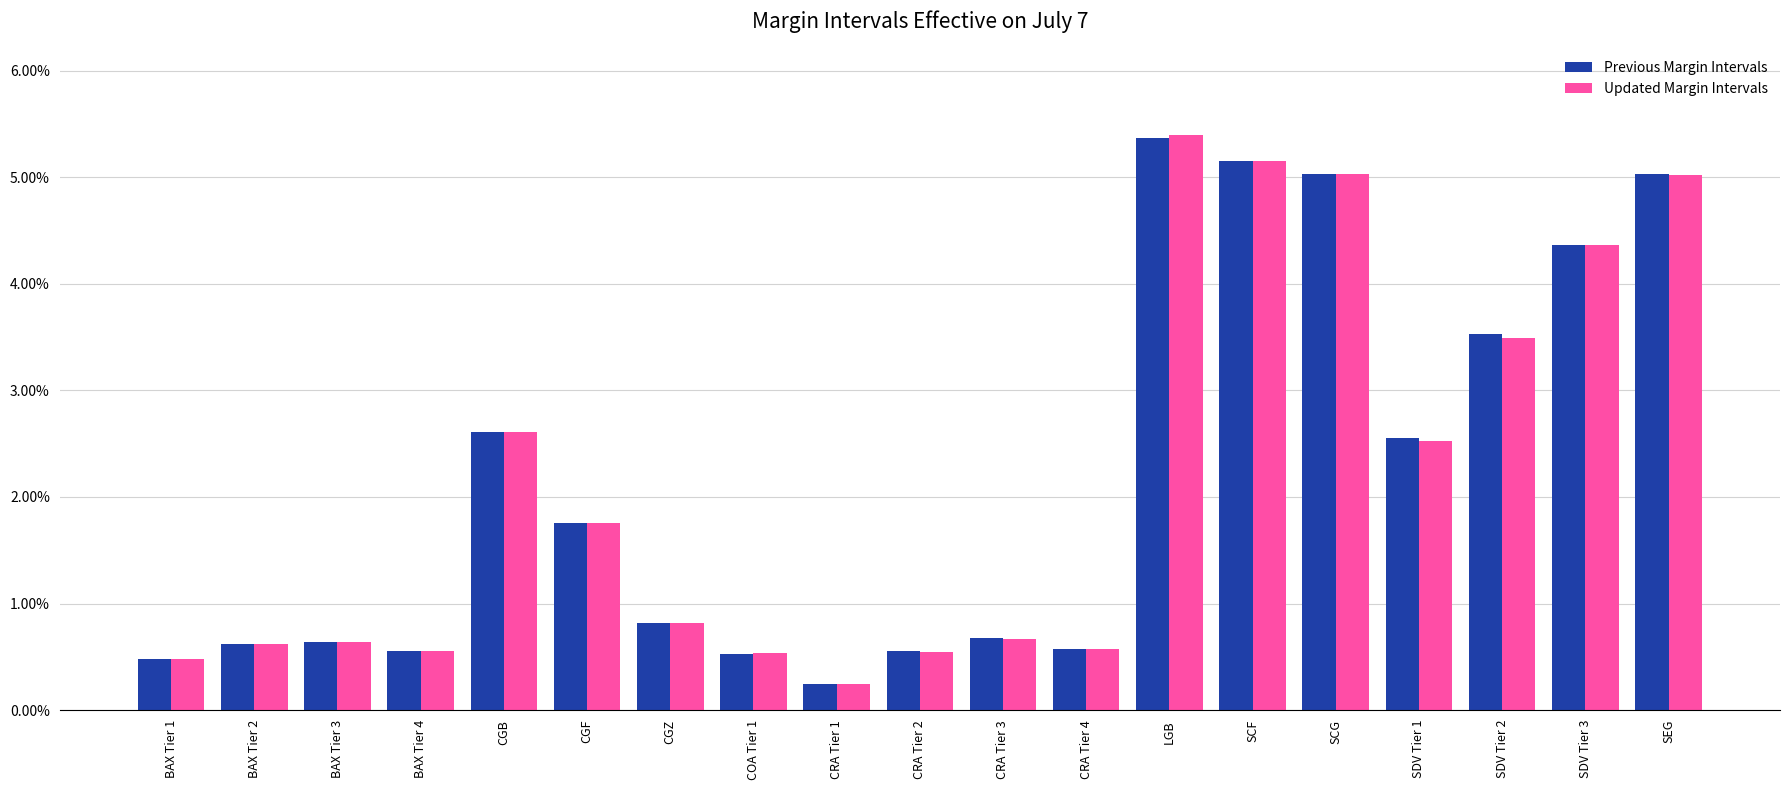

Reading right to left, list all the values displayed in this chart.

Previous Margin Intervals: SEG=0.1	SDV Tier 3=0.0	SDV Tier 2=0.0	SDV Tier 1=0.0	SCG=0.1	SCF=0.1	LGB=0.1	CRA Tier 4=0.0	CRA Tier 3=0.0	CRA Tier 2=0.0	CRA Tier 1=0.0	COA Tier 1=0.0	CGZ=0.0	CGF=0.0	CGB=0.0	BAX Tier 4=0.0	BAX Tier 3=0.0	BAX Tier 2=0.0	BAX Tier 1=0.0
Updated Margin Intervals: SEG=0.1	SDV Tier 3=0.0	SDV Tier 2=0.0	SDV Tier 1=0.0	SCG=0.1	SCF=0.1	LGB=0.1	CRA Tier 4=0.0	CRA Tier 3=0.0	CRA Tier 2=0.0	CRA Tier 1=0.0	COA Tier 1=0.0	CGZ=0.0	CGF=0.0	CGB=0.0	BAX Tier 4=0.0	BAX Tier 3=0.0	BAX Tier 2=0.0	BAX Tier 1=0.0